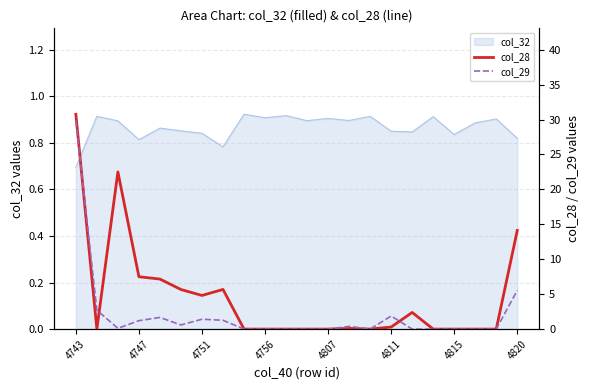

True or false: col_29 has a value of 29.9 at 4743.

True